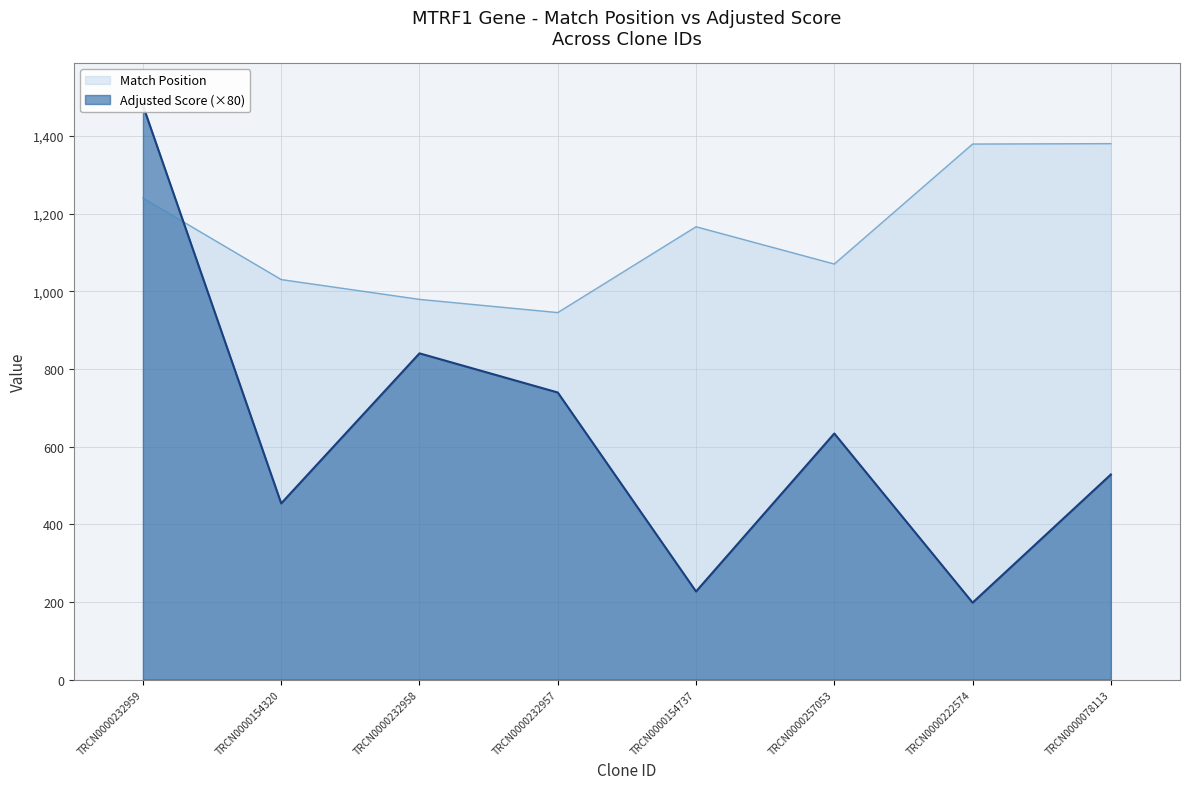

What is the total value across all series at TRCN0000222574?

1577.0